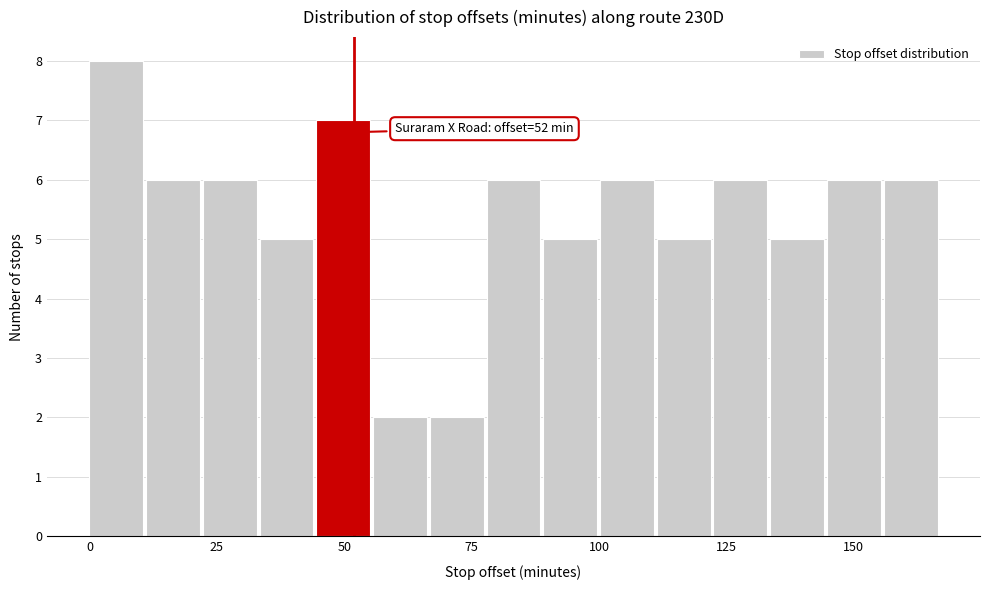

Read against the x-axis, roughly where is the centre of the tallest bar?

5